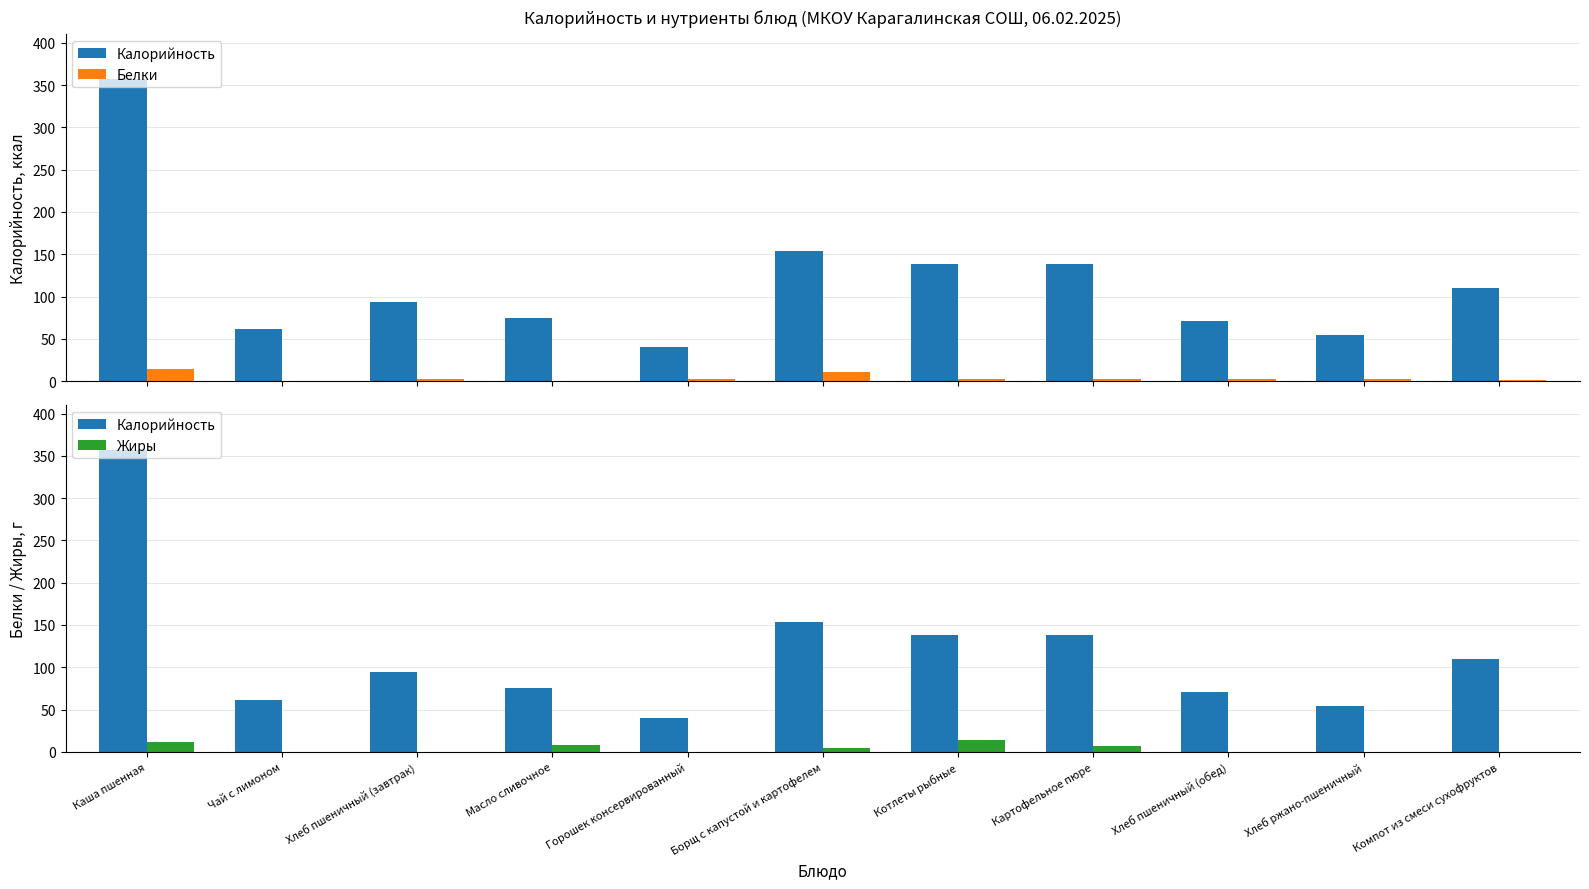

What is the difference between the maximum and minimum values in the Белки series?

14